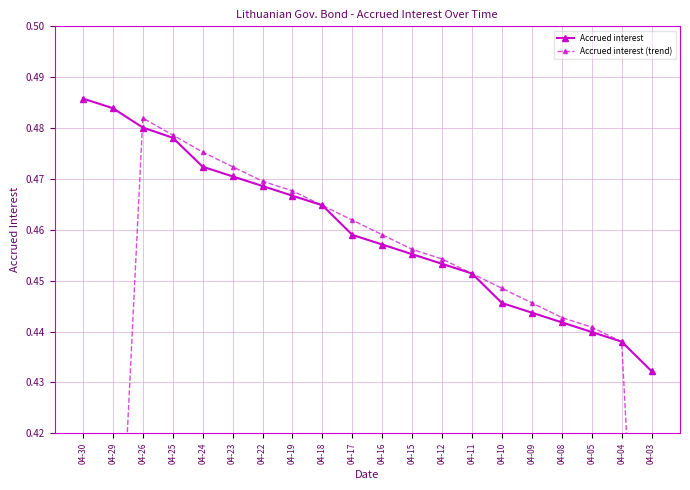

Which series has the largest range (max minus min)?

Accrued interest (trend)